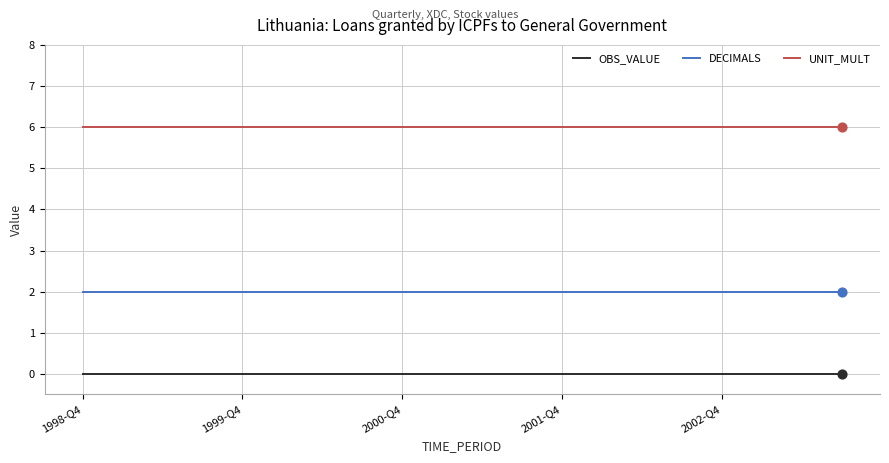

List the series in order of their peak value, lowest first.

OBS_VALUE, DECIMALS, UNIT_MULT